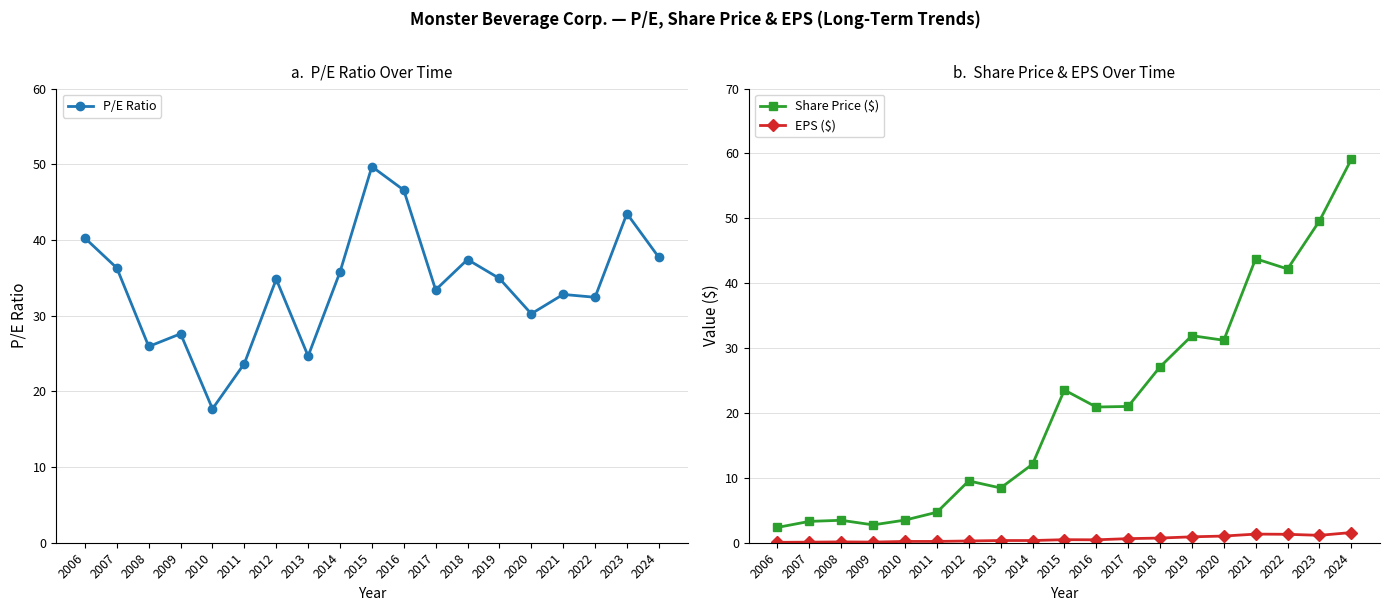

At which category is the sum across all series the highest?

2024